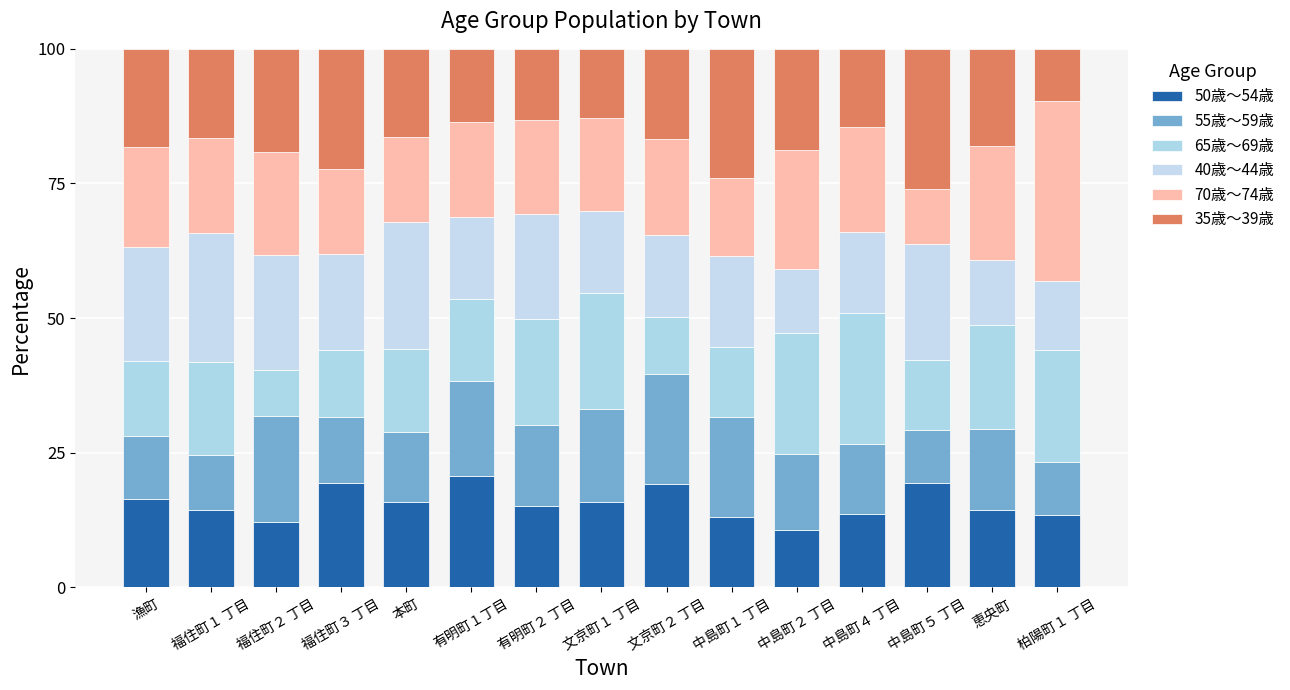

True or false: 50歳～54歳 has a value of 20.8 at 有明町１丁目.

True